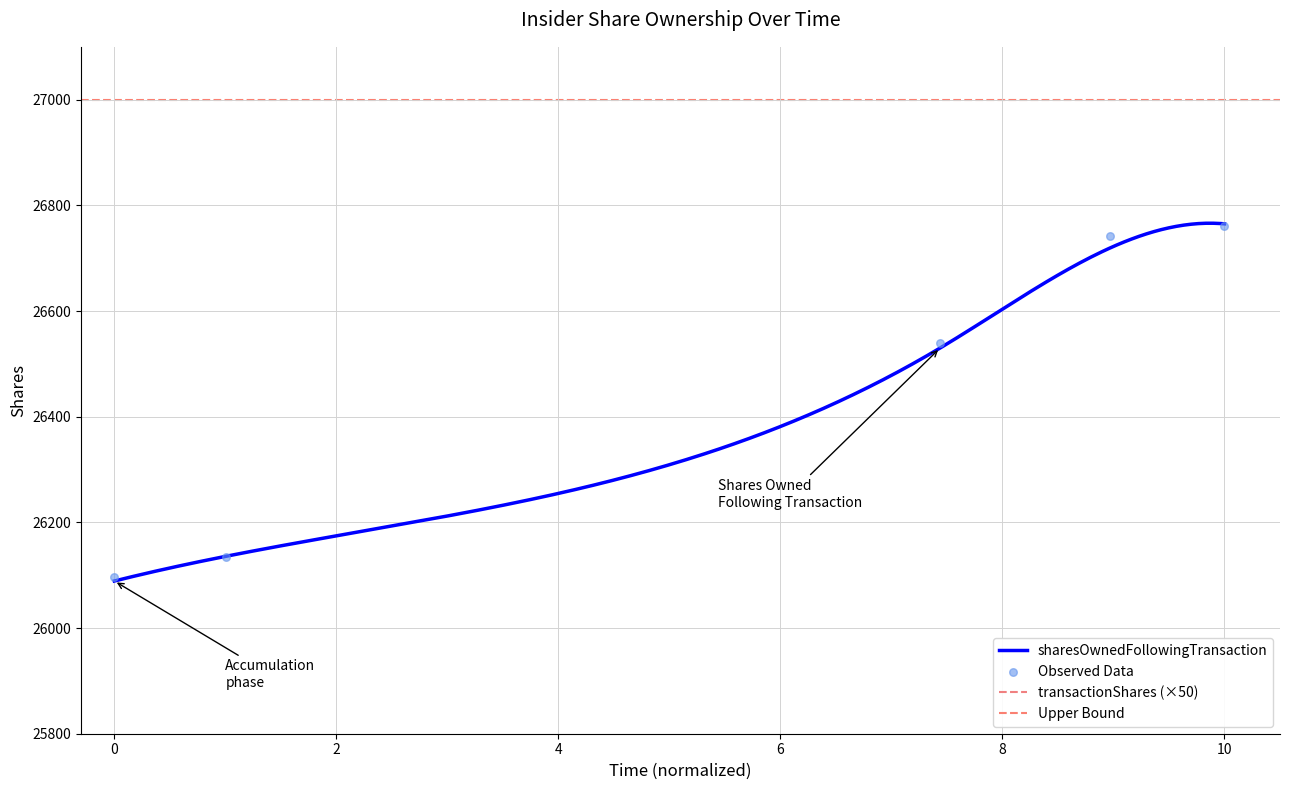

What is the change in value from 2020-11-16 to 2021-10-05?

+607.9